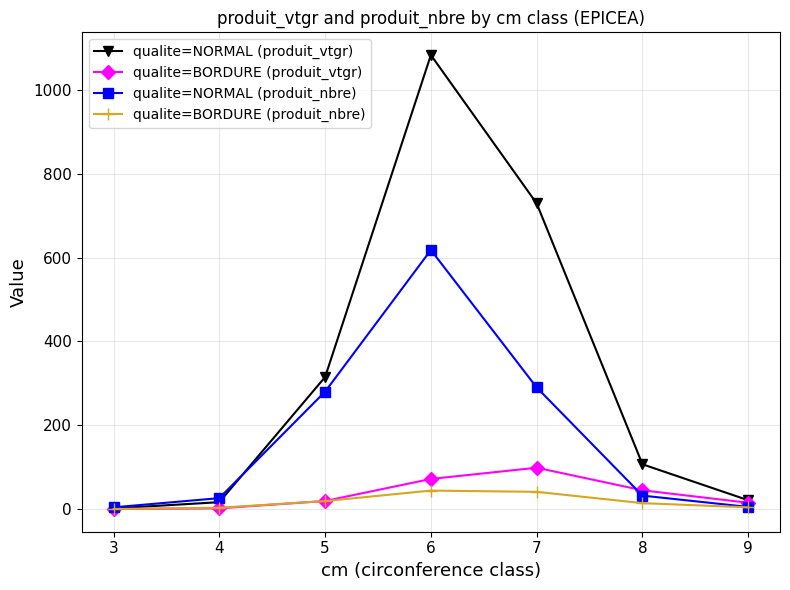

Which series has the largest total across all categories?

qualite=NORMAL (produit_vtgr)